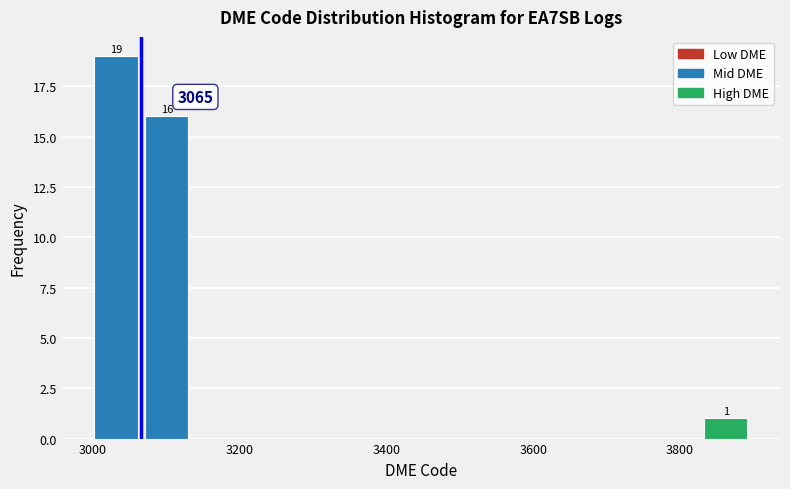

Read against the x-axis, roughly where is the centre of the tallest bar?

3040